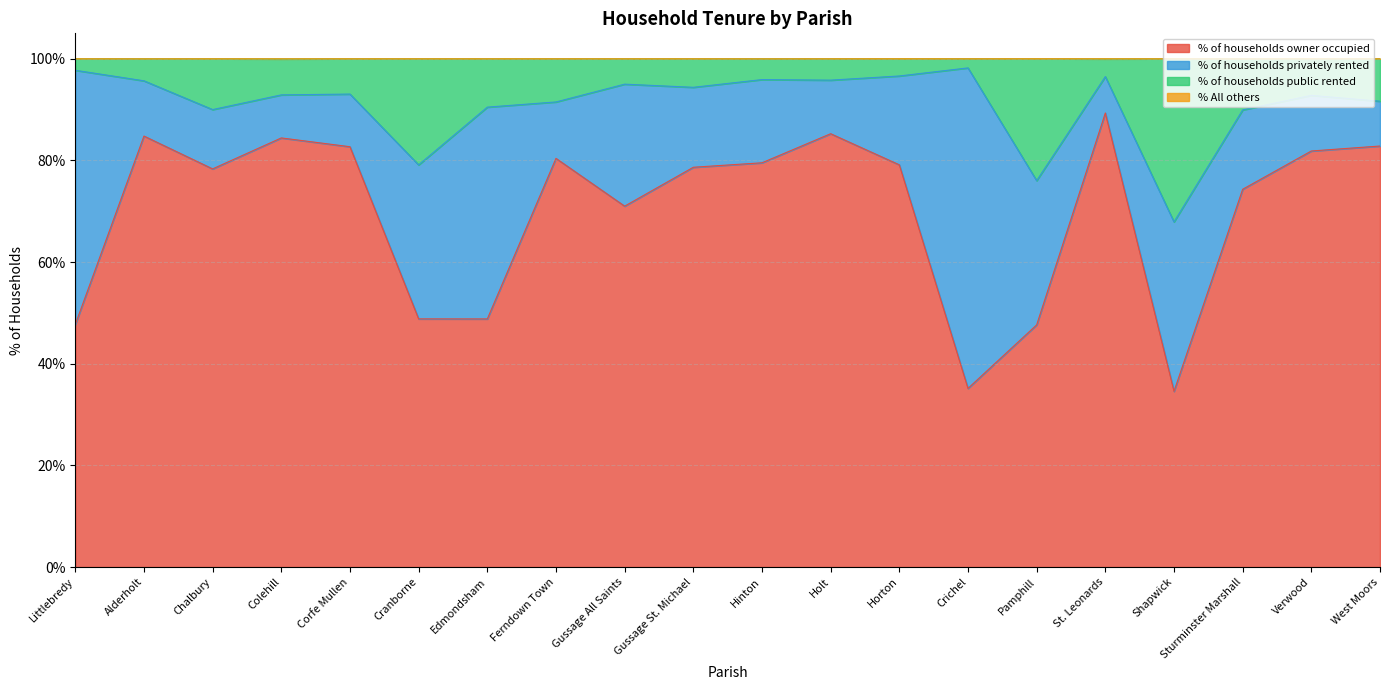

Where is % of households owner occupied nearest to the value 61?

Gussage All Saints